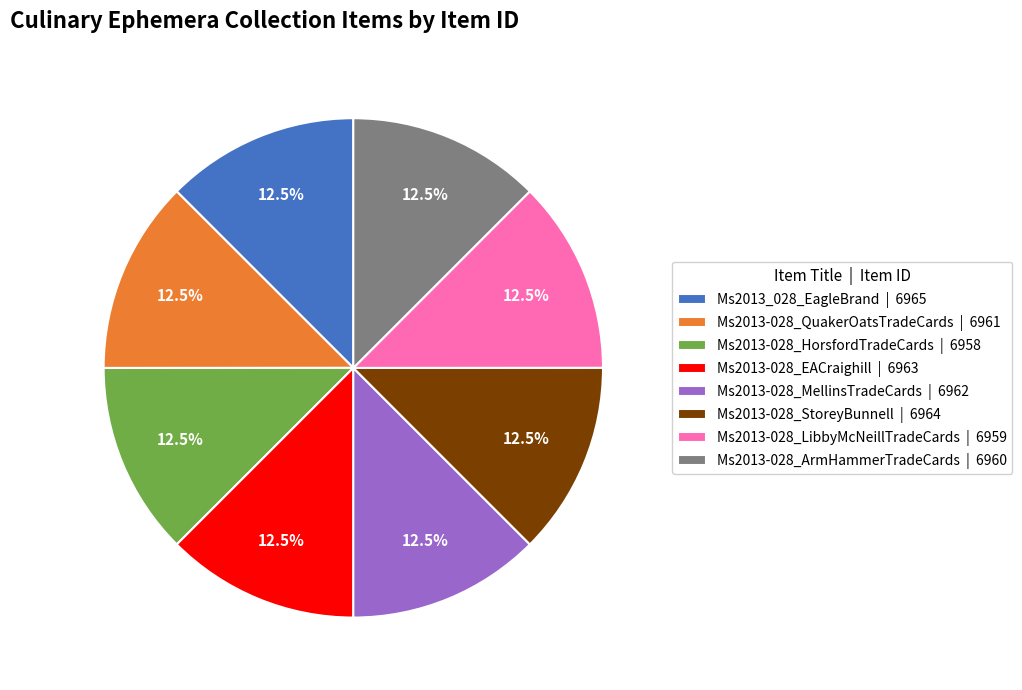

What is the ratio of the value at Ms2013-028_ArmHammerTradeCards to the value at Ms2013_028_EagleBrand?

1.0